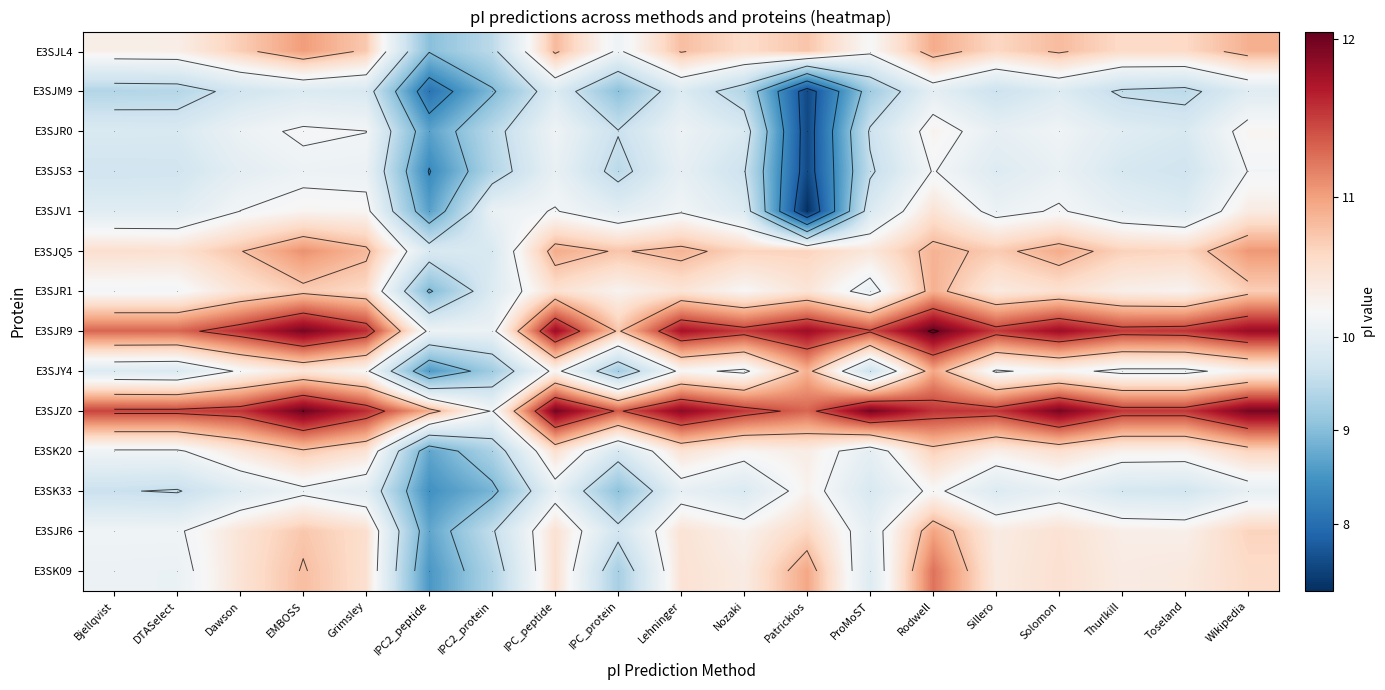

How many values in the E3SJL4 series exceed 10?

17